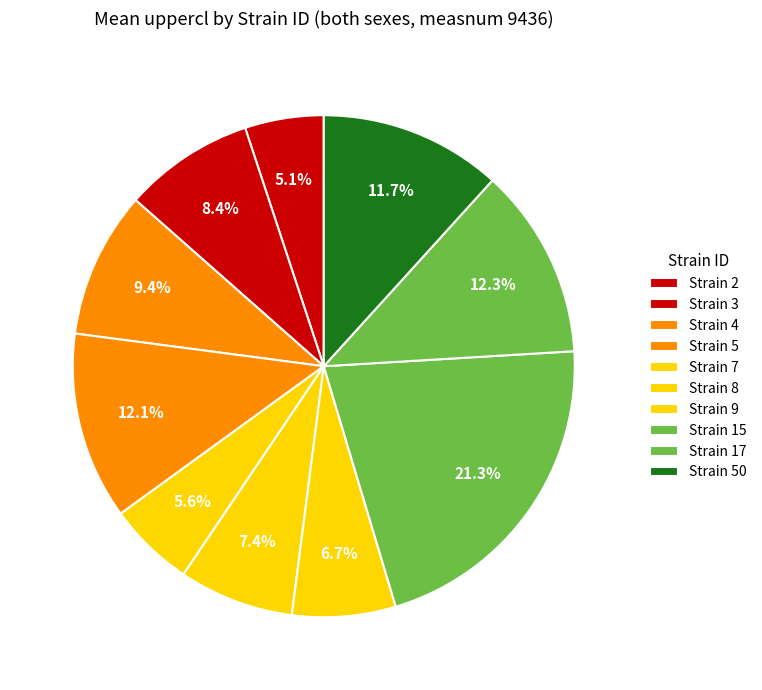

How many segments does this pie chart have?

10